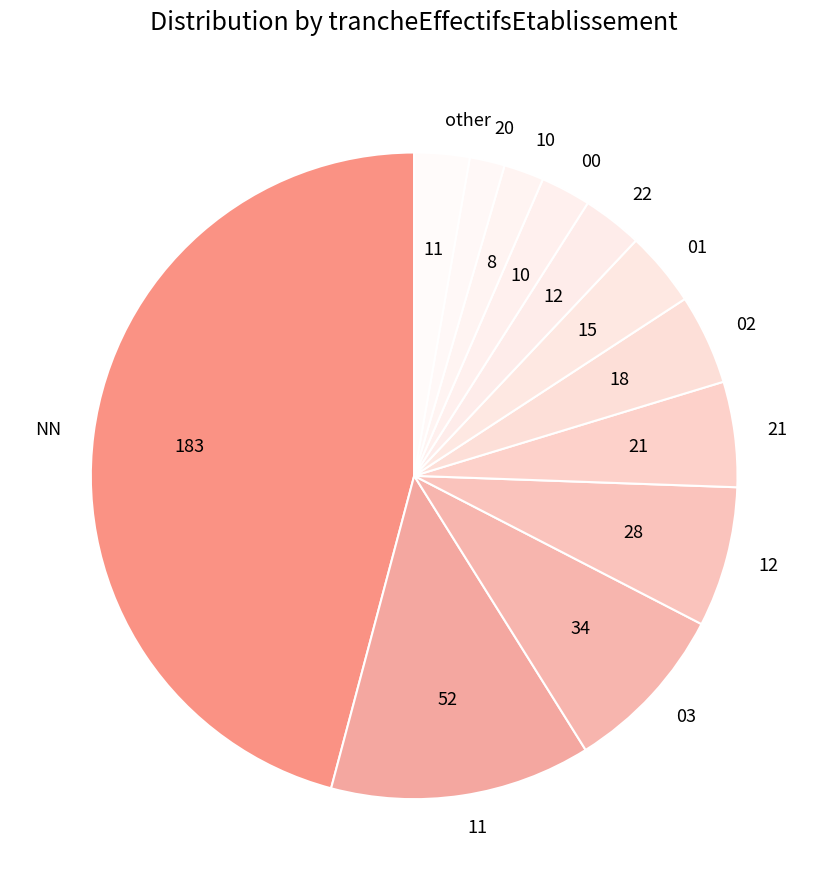

Is it true that 01 is 4% of the pie?

True